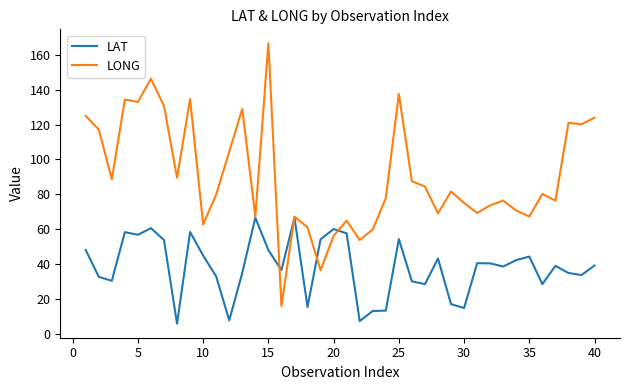

In LAT, how many points are higher than both neighbors (excluding endpoints)?

11